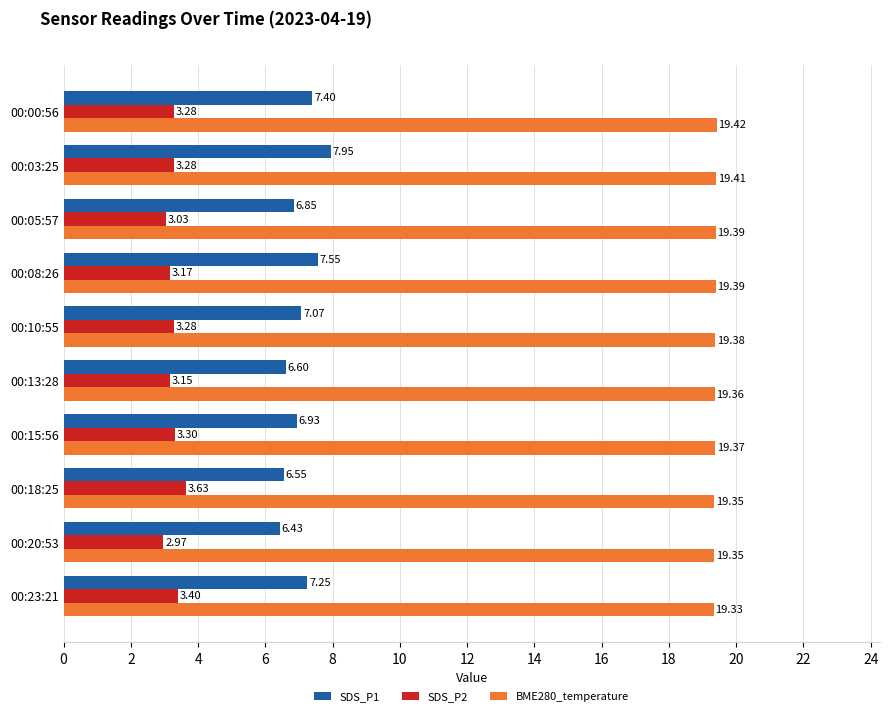

How many data points does each series have?

10